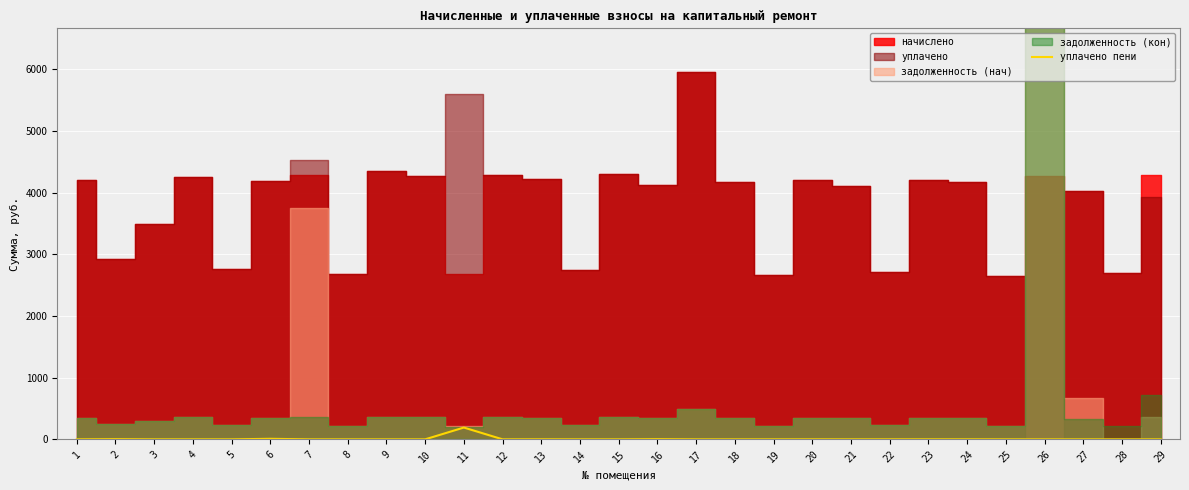

The value at 12 is 0.1. True or false?

False